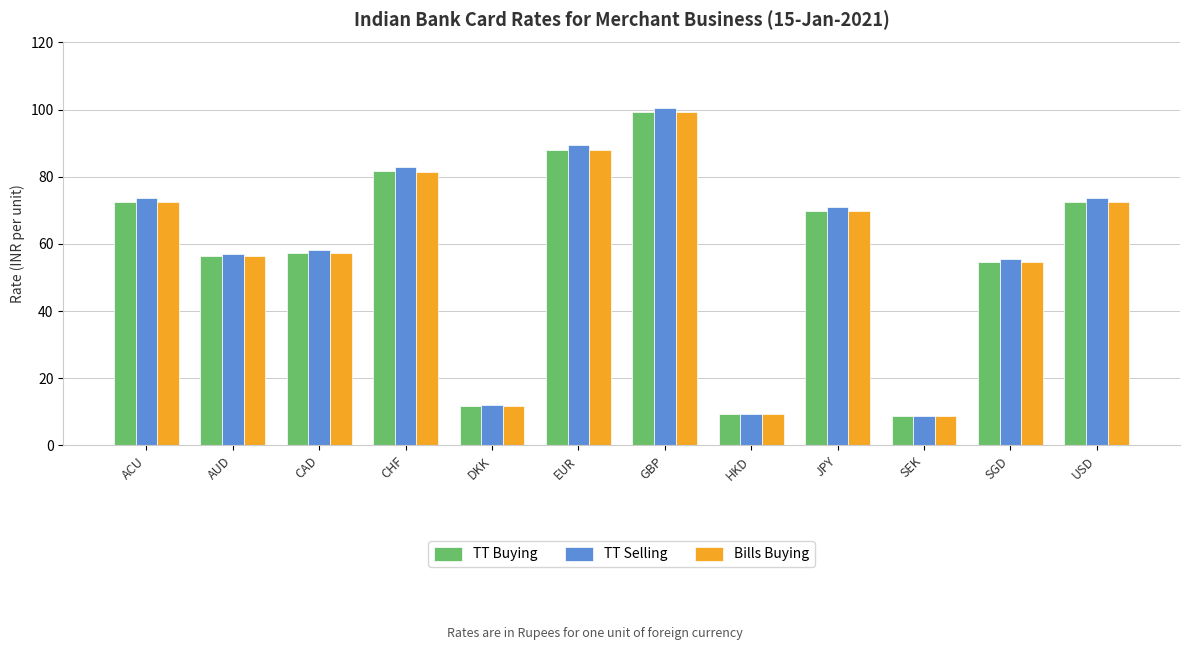

The Bills Buying series shows 99.2 at GBP. True or false?

True